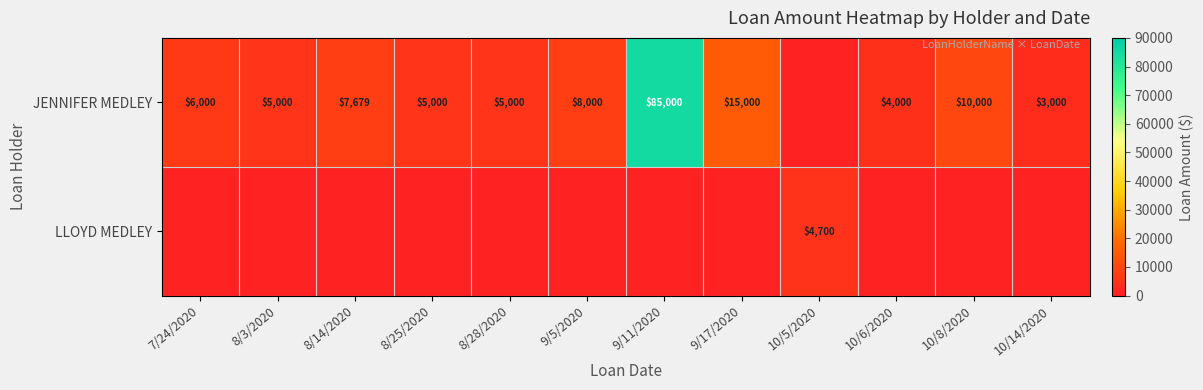

The value of JENNIFER MEDLEY at 7/24/2020 is 6000. True or false?

True